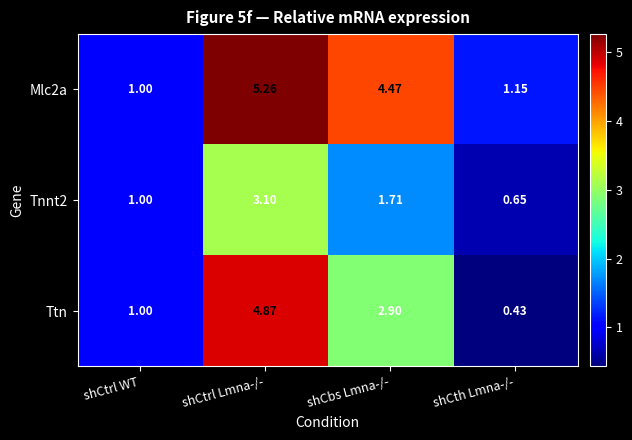

Which series has the widest spread of values?

Ttn